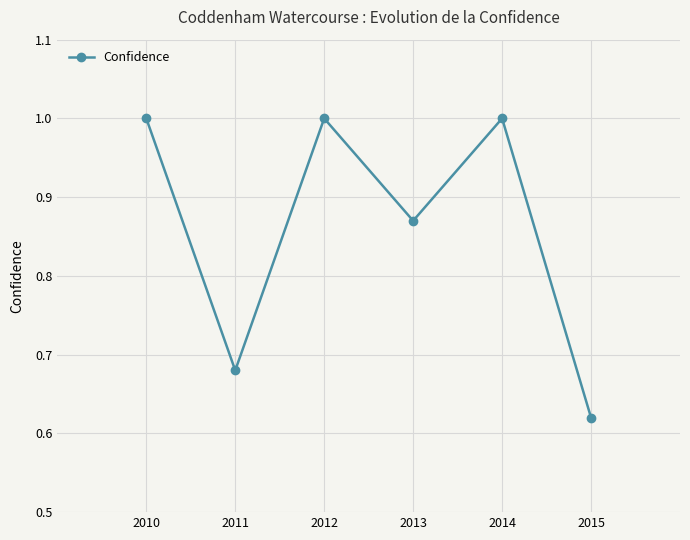

Between 2015 and 2014, which is larger?

2014